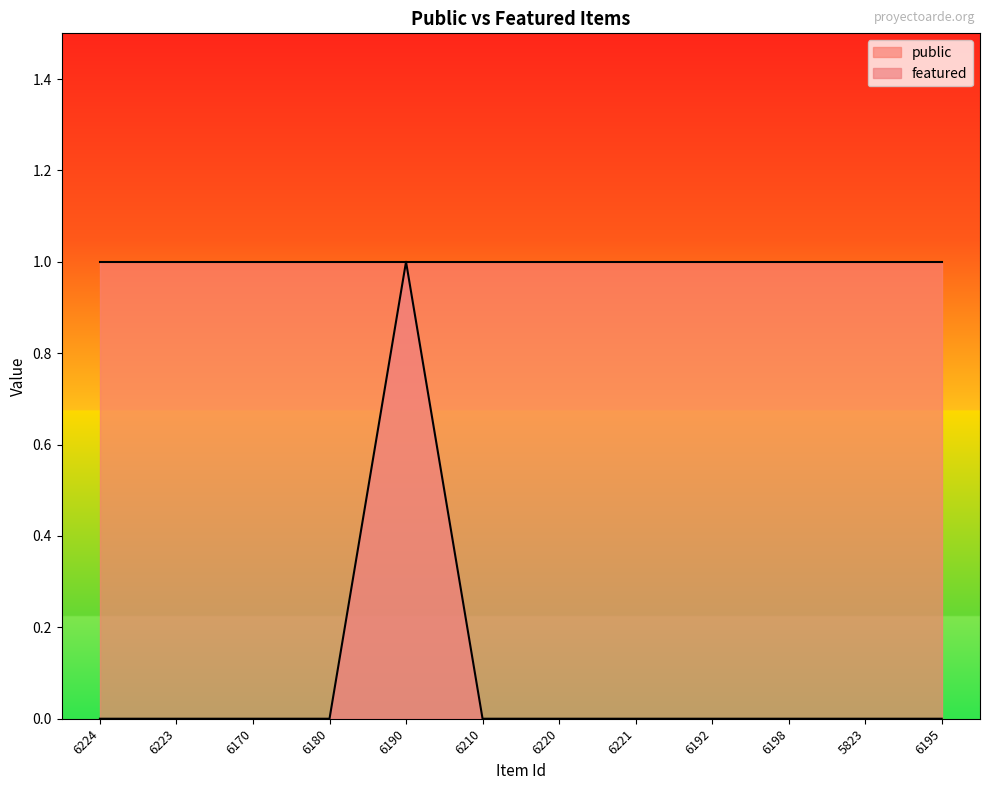

Between 6195 and 6180, which is larger?

6195